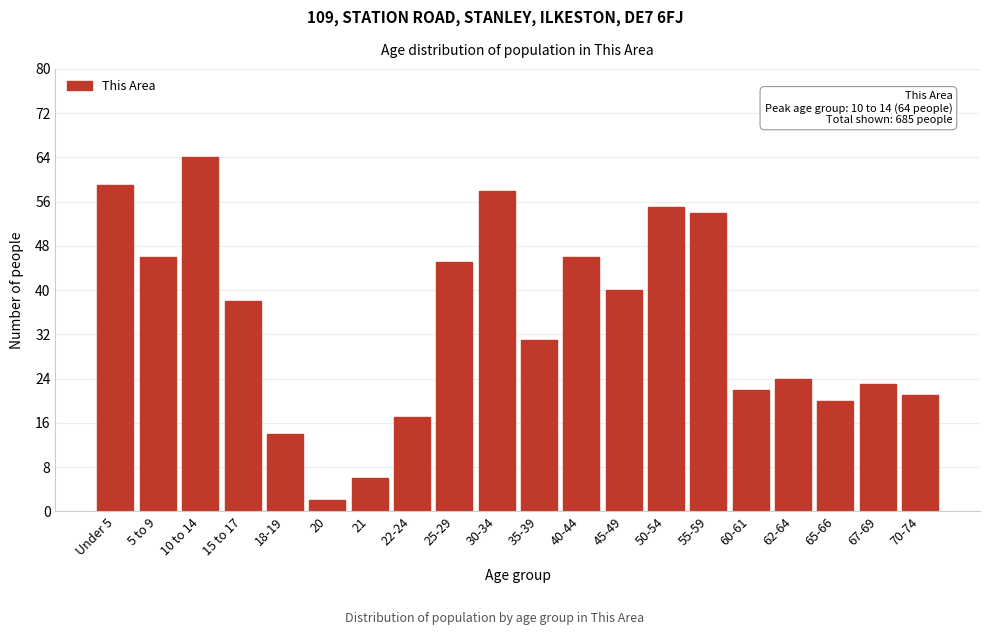

Reading left to right, transcribe all the data shown in this chart.

59	46	64	38	14	2	6	17	45	58	31	46	40	55	54	22	24	20	23	21